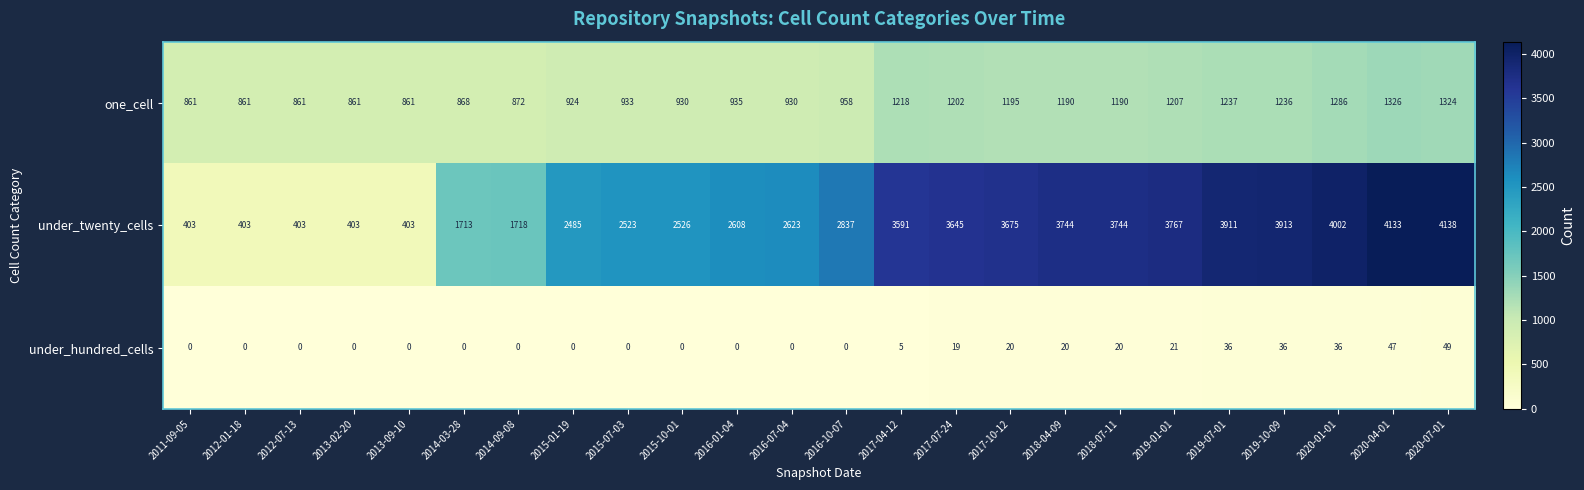

How many data points does each series have?

24